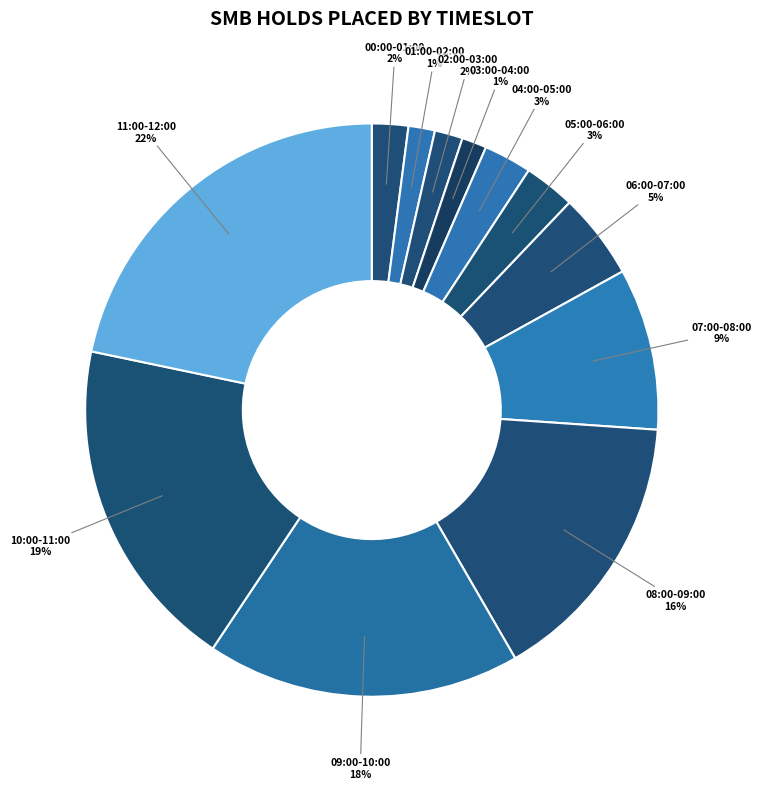

How many slices are in this pie chart?

12